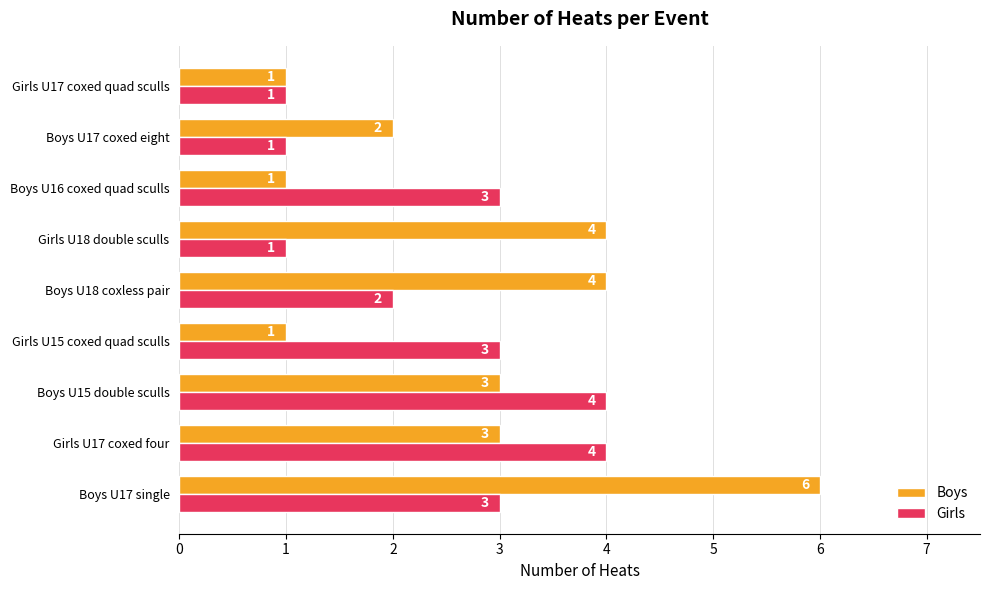

How many Boys values are between 1 and 4?

8